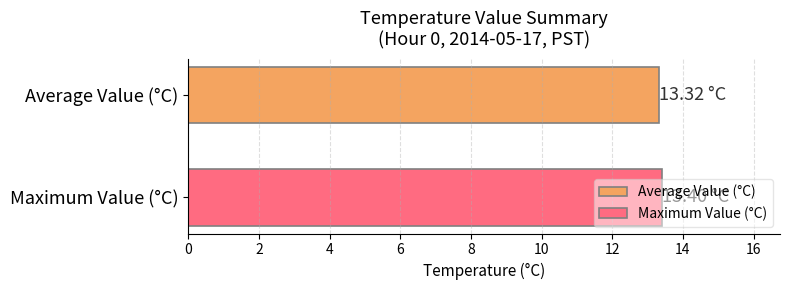

Which series has the widest spread of values?

Average Value (°C)